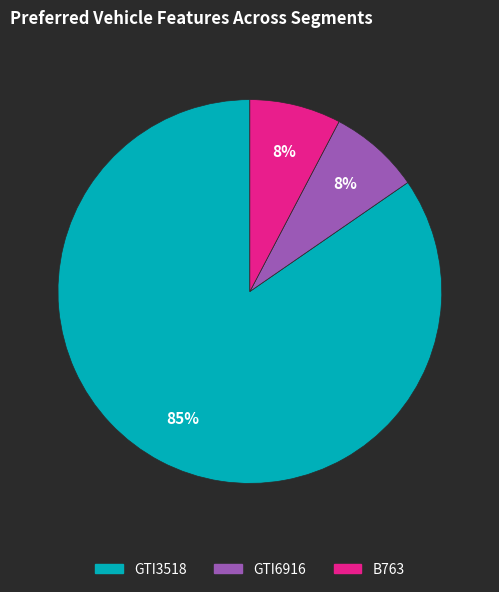

What is the ratio of the value at B763 to the value at GTI3518?

0.1